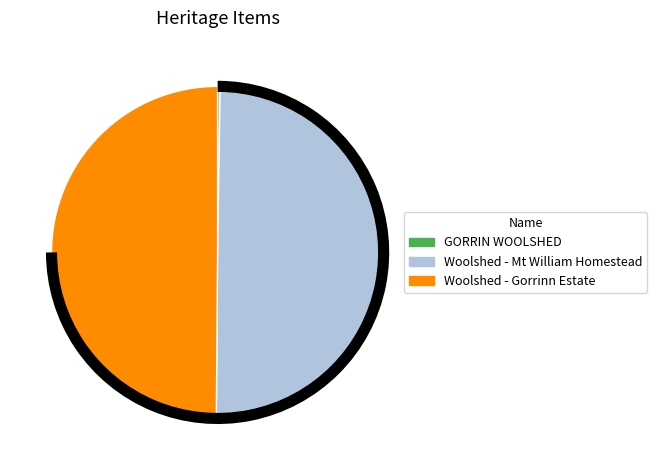

Is it true that Woolshed - Mt William Homestead is 50% of the pie?

True